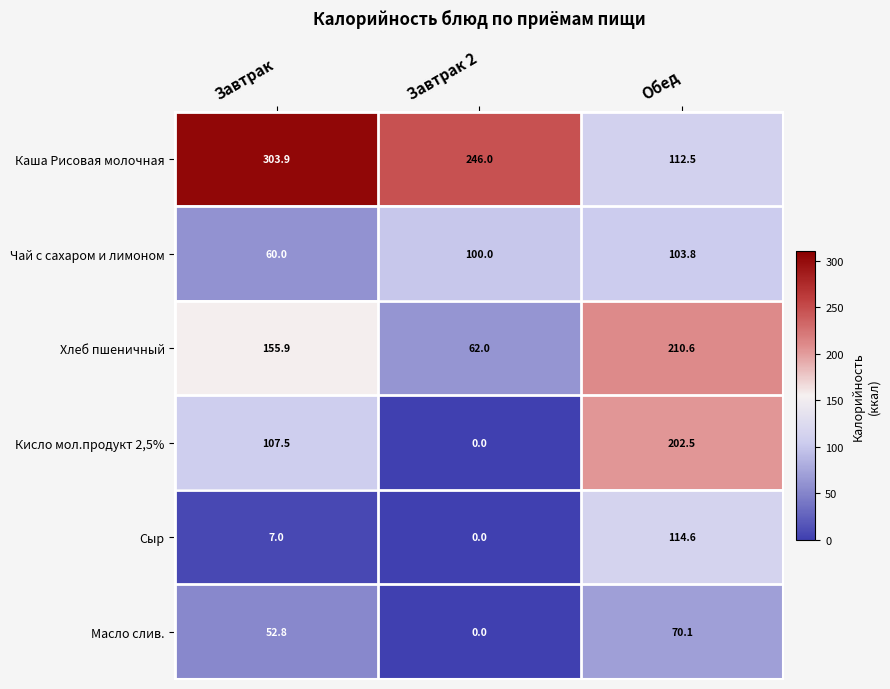

What is the maximum value shown in the chart?

303.9